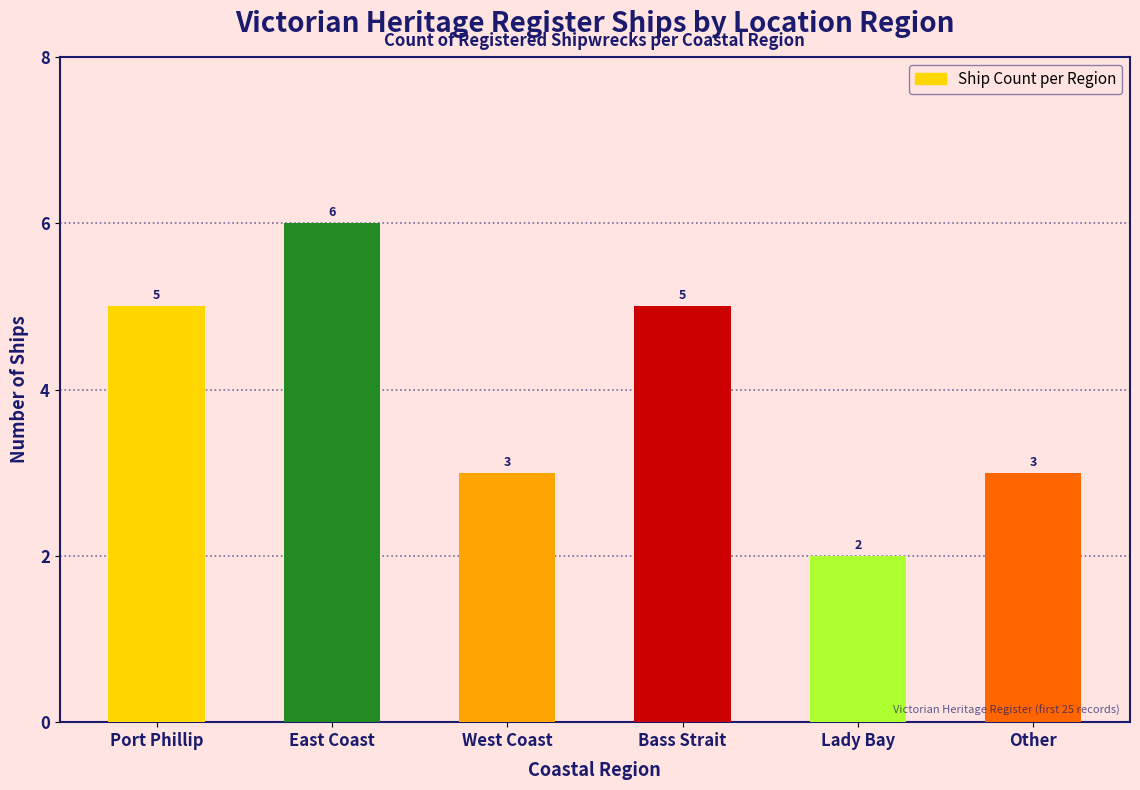

Reading left to right, transcribe all the data shown in this chart.

5	6	3	5	2	3